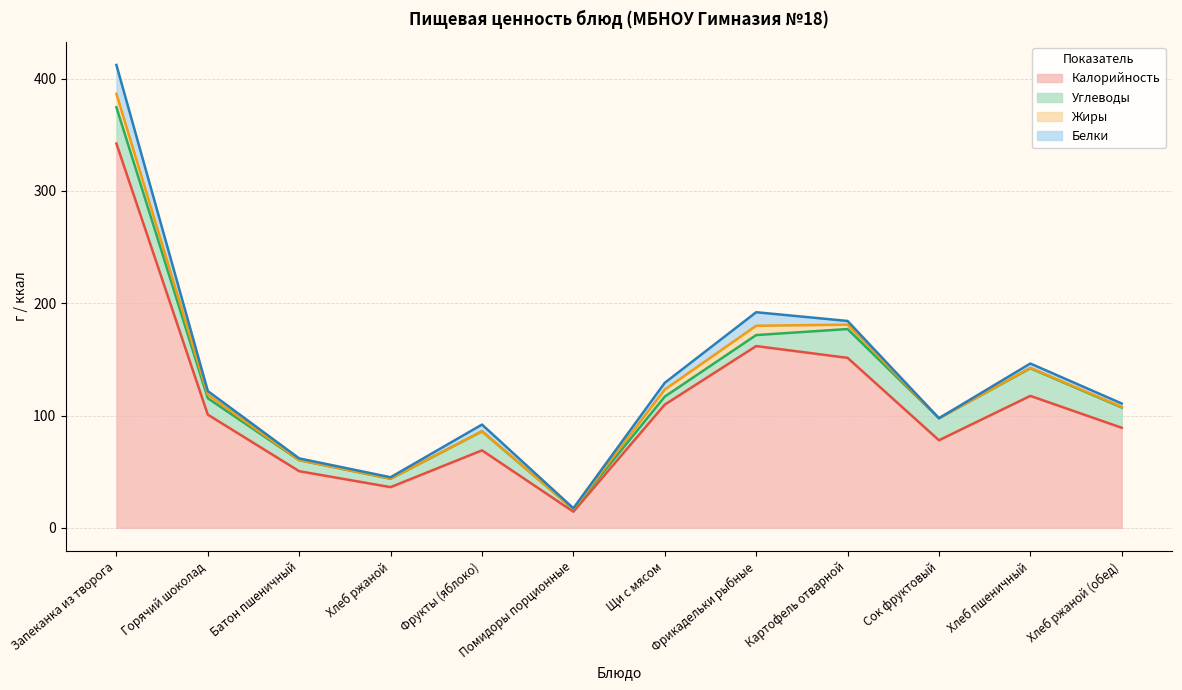

How many data points does each series have?

12